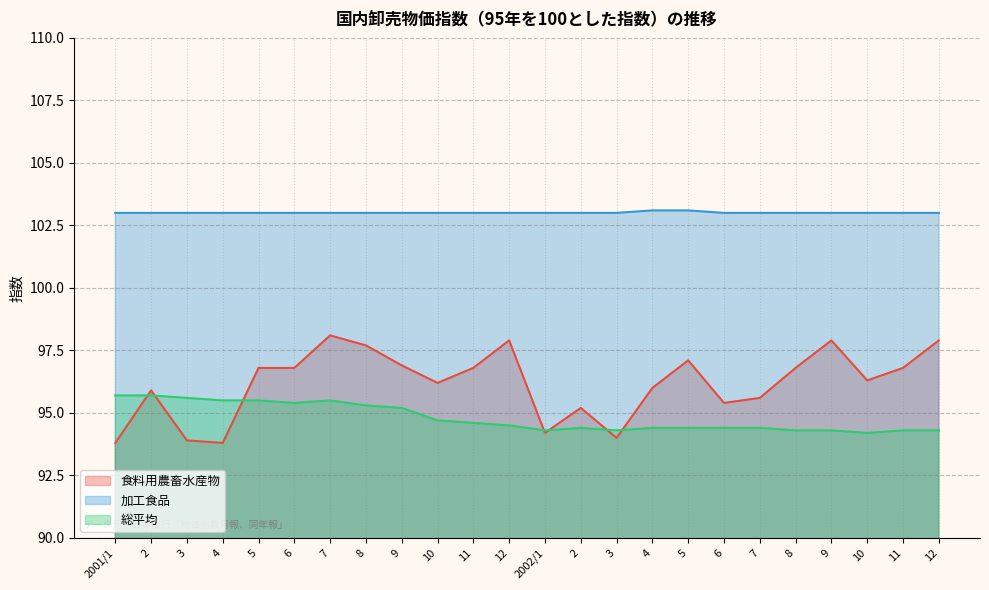

At how many categories does at least one series exceed 95?

24